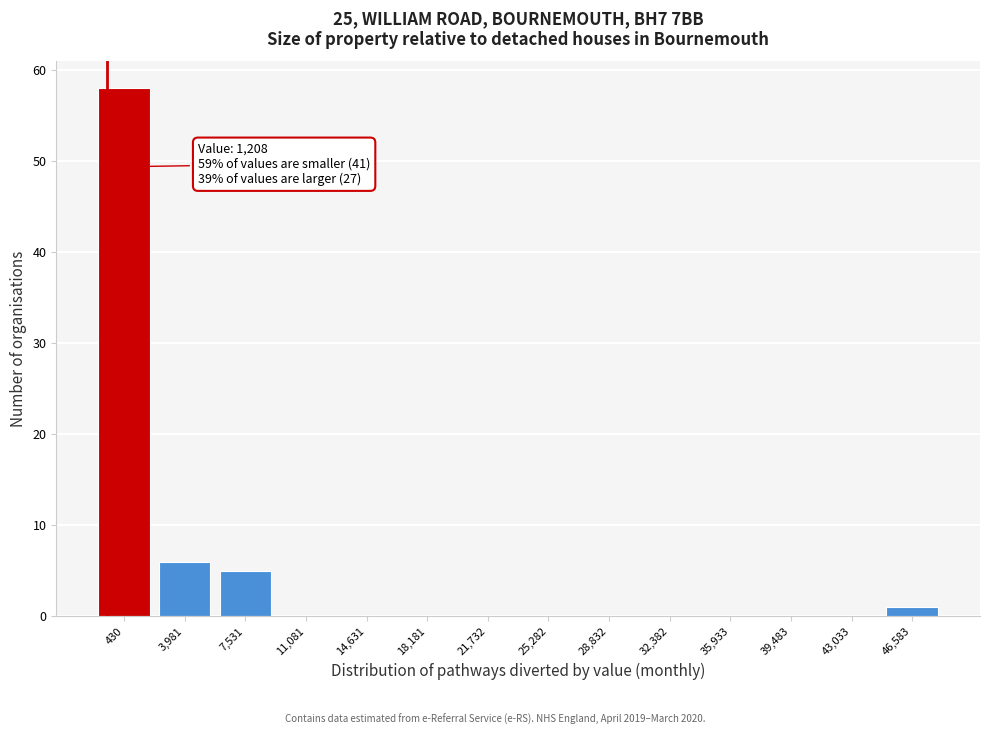

Reading left to right, list all the values displayed in this chart.

430=58	3,981=6	7,531=5	11,081=0	14,631=0	18,181=0	21,732=0	25,282=0	28,832=0	32,382=0	35,933=0	39,483=0	43,033=0	46,583=1